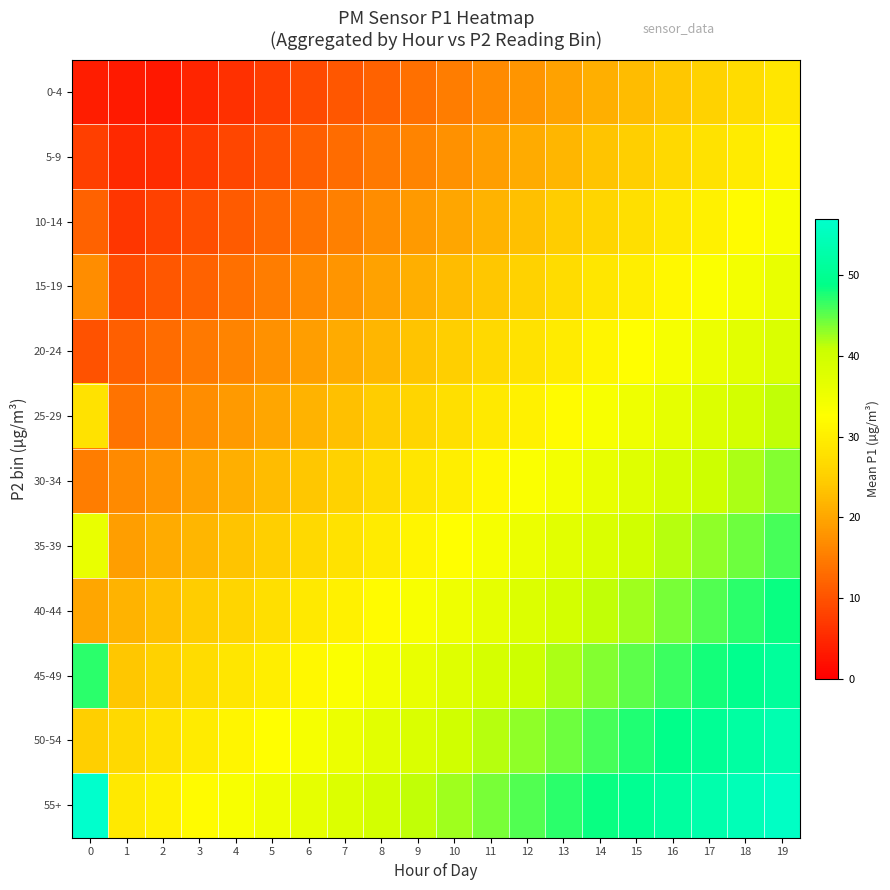

Reading left to right, what are all the values shown in this chart?

0-4: 0=3.6	1=3.3	2=3.0	3=4.5	4=6.0	5=7.5	6=9.0	7=10.5	8=12.0	9=13.5	10=15.0	11=16.5	12=18.0	13=19.5	14=21.0	15=22.5	16=24.0	17=25.5	18=27.0	19=28.5
5-9: 0=7.6	1=5.0	2=5.5	3=7.0	4=8.5	5=10.0	6=11.5	7=13.0	8=14.5	9=16.0	10=17.5	11=19.0	12=20.5	13=22.0	14=23.5	15=25.0	16=26.5	17=28.0	18=29.5	19=31.0
10-14: 0=12.0	1=6.5	2=8.0	3=9.5	4=11.0	5=12.5	6=14.0	7=15.5	8=17.0	9=18.5	10=20.0	11=21.5	12=23.0	13=24.5	14=26.0	15=27.5	16=29.0	17=30.5	18=32.0	19=33.5
15-19: 0=17.0	1=9.0	2=10.5	3=12.0	4=13.5	5=15.0	6=16.5	7=18.0	8=19.5	9=21.0	10=22.5	11=24.0	12=25.5	13=27.0	14=28.5	15=30.0	16=31.5	17=33.0	18=34.5	19=36.0
20-24: 0=10.0	1=11.5	2=13.0	3=14.5	4=16.0	5=17.5	6=19.0	7=20.5	8=22.0	9=23.5	10=25.0	11=26.5	12=28.0	13=29.5	14=31.0	15=32.5	16=34.0	17=35.5	18=37.0	19=38.5
25-29: 0=28.0	1=14.0	2=15.5	3=17.0	4=18.5	5=20.0	6=21.5	7=23.0	8=24.5	9=26.0	10=27.5	11=29.0	12=30.5	13=32.0	14=33.5	15=35.0	16=36.5	17=38.0	18=39.5	19=41.0
30-34: 0=15.0	1=16.5	2=18.0	3=19.5	4=21.0	5=22.5	6=24.0	7=25.5	8=27.0	9=28.5	10=30.0	11=31.5	12=33.0	13=34.5	14=36.0	15=37.5	16=39.0	17=40.5	18=42.0	19=43.5
35-39: 0=36.0	1=19.0	2=20.5	3=22.0	4=23.5	5=25.0	6=26.5	7=28.0	8=29.5	9=31.0	10=32.5	11=34.0	12=35.5	13=37.0	14=38.5	15=40.0	16=41.5	17=43.0	18=44.5	19=46.0
40-44: 0=20.0	1=21.5	2=23.0	3=24.5	4=26.0	5=27.5	6=29.0	7=30.5	8=32.0	9=33.5	10=35.0	11=36.5	12=38.0	13=39.5	14=41.0	15=42.5	16=44.0	17=45.5	18=47.0	19=48.5
45-49: 0=47.0	1=24.0	2=25.5	3=27.0	4=28.5	5=30.0	6=31.5	7=33.0	8=34.5	9=36.0	10=37.5	11=39.0	12=40.5	13=42.0	14=43.5	15=45.0	16=46.5	17=48.0	18=49.5	19=51.0
50-54: 0=25.0	1=26.5	2=28.0	3=29.5	4=31.0	5=32.5	6=34.0	7=35.5	8=37.0	9=38.5	10=40.0	11=41.5	12=43.0	13=44.5	14=46.0	15=47.5	16=49.0	17=50.5	18=52.0	19=53.5
55+: 0=57.0	1=29.0	2=30.5	3=32.0	4=33.5	5=35.0	6=36.5	7=38.0	8=39.5	9=41.0	10=42.5	11=44.0	12=45.5	13=47.0	14=48.5	15=50.0	16=51.5	17=53.0	18=54.5	19=56.0